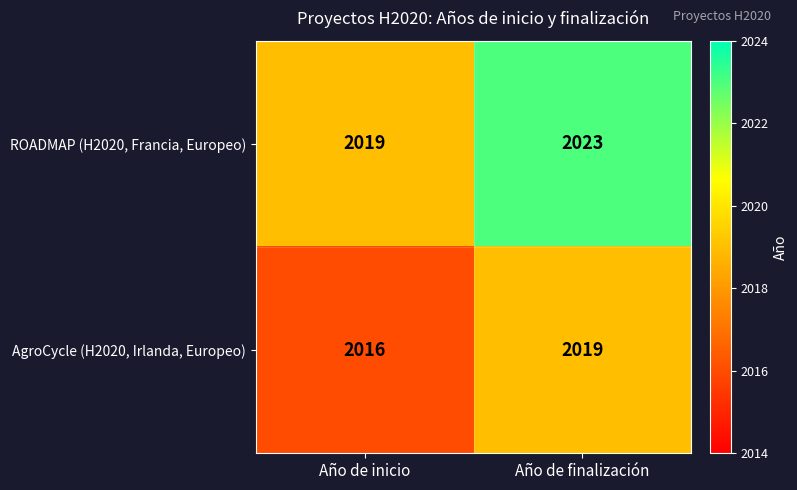

What is the minimum value for AgroCycle (H2020, Irlanda, Europeo)?

2016